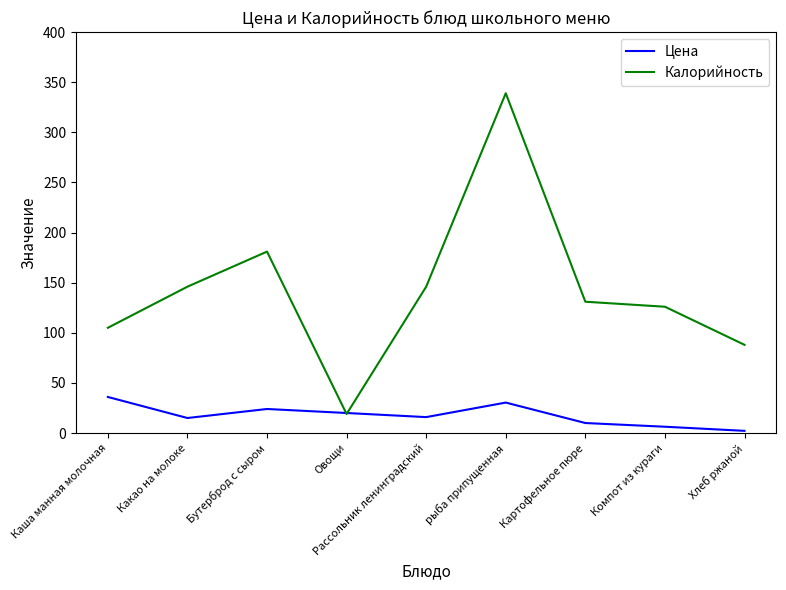

Does the chart display data point markers on the line(s)?

No